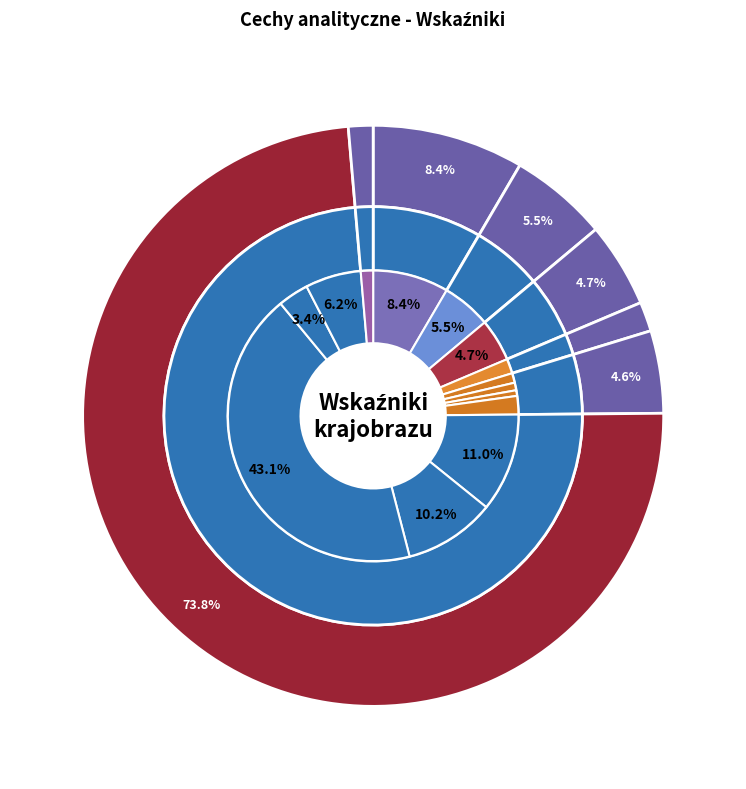

Between A7a and A2a, which is larger?

A2a